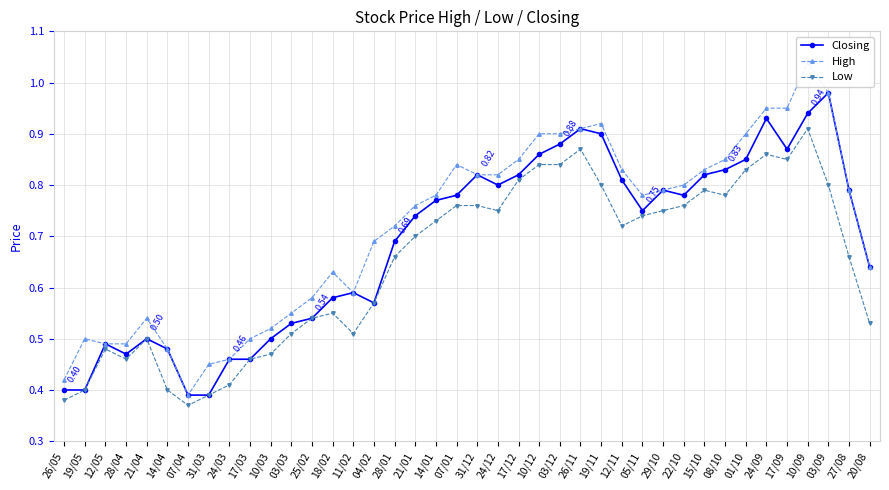

True or false: High and Low intersect in this chart.

False